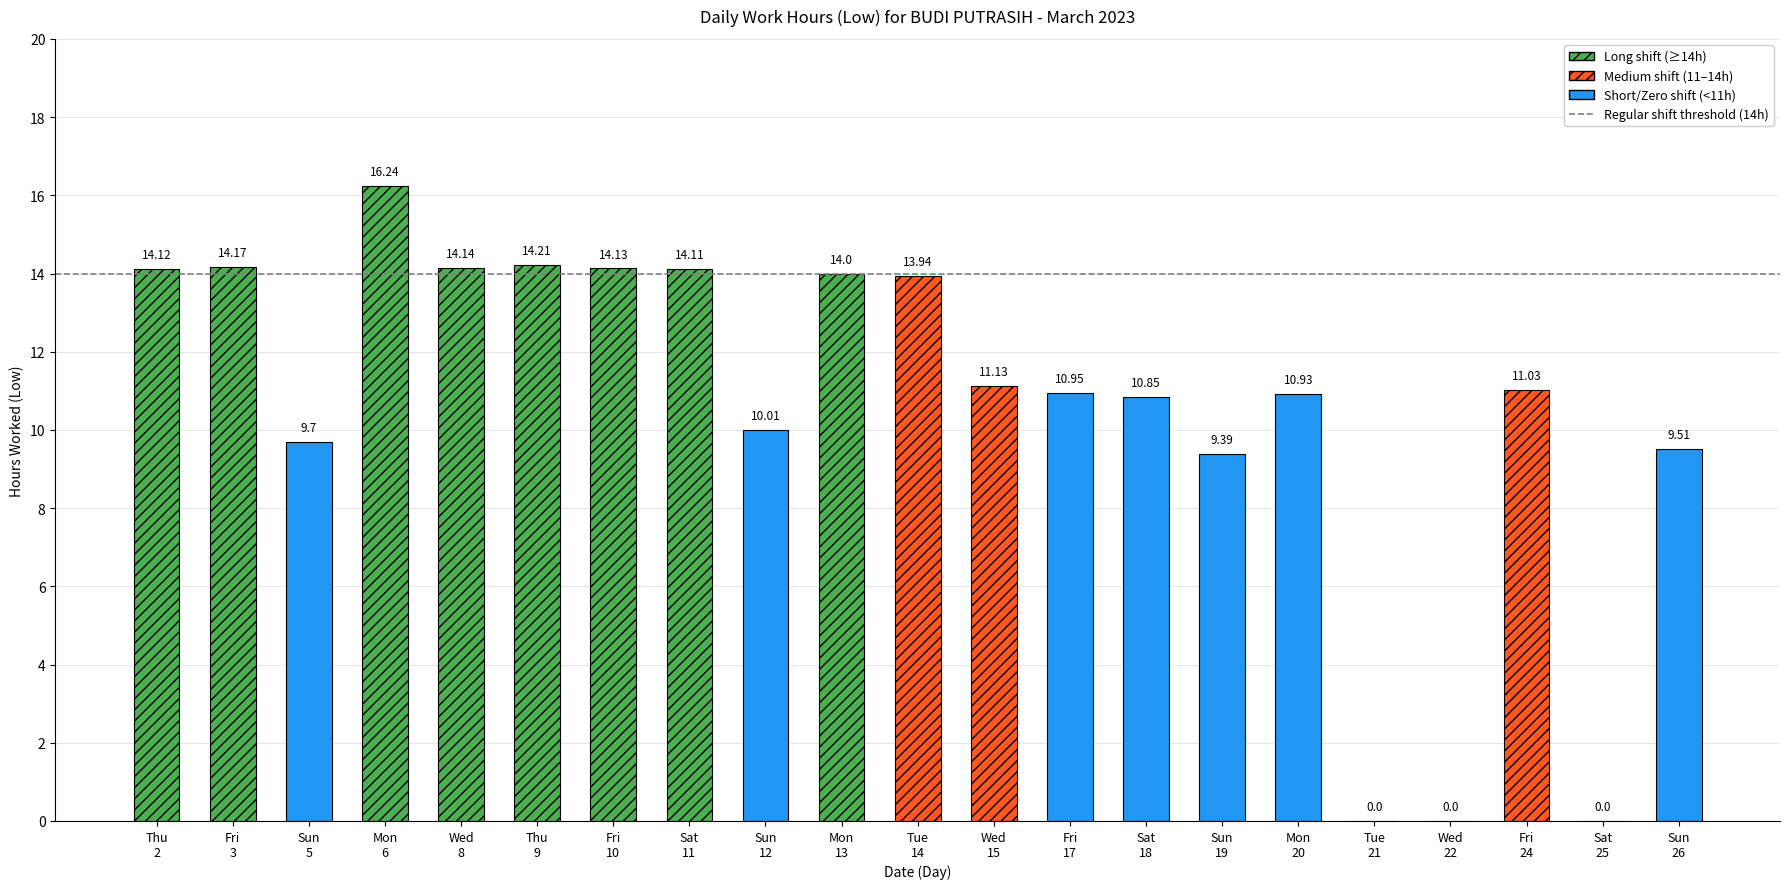

True or false: the data shows 15.1 at 26.

False